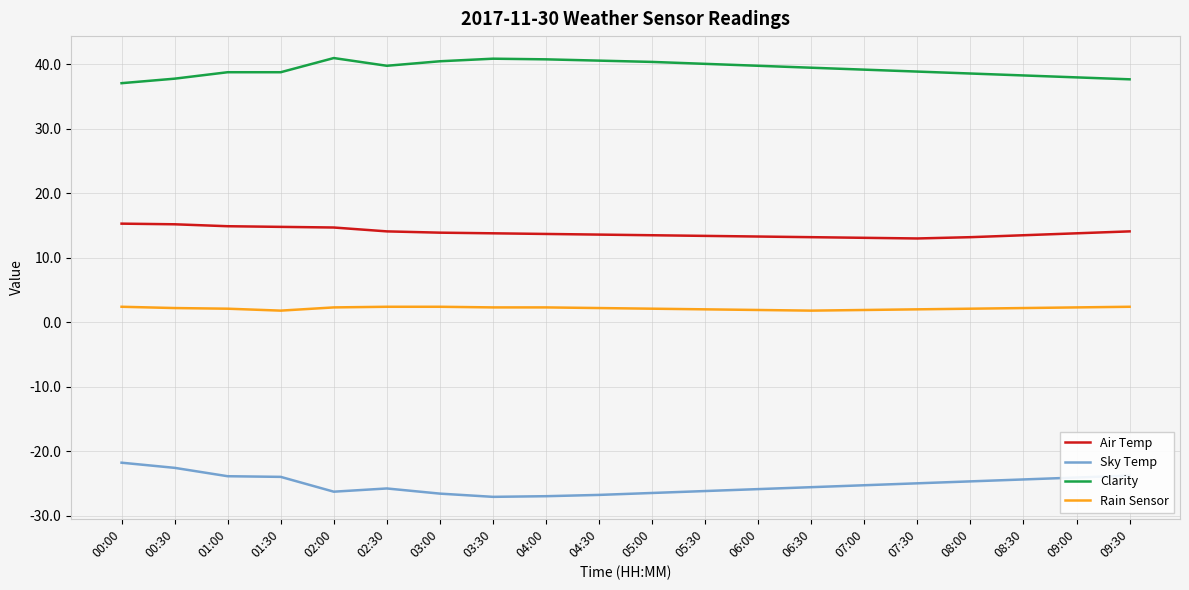

True or false: Clarity and Rain Sensor intersect in this chart.

False